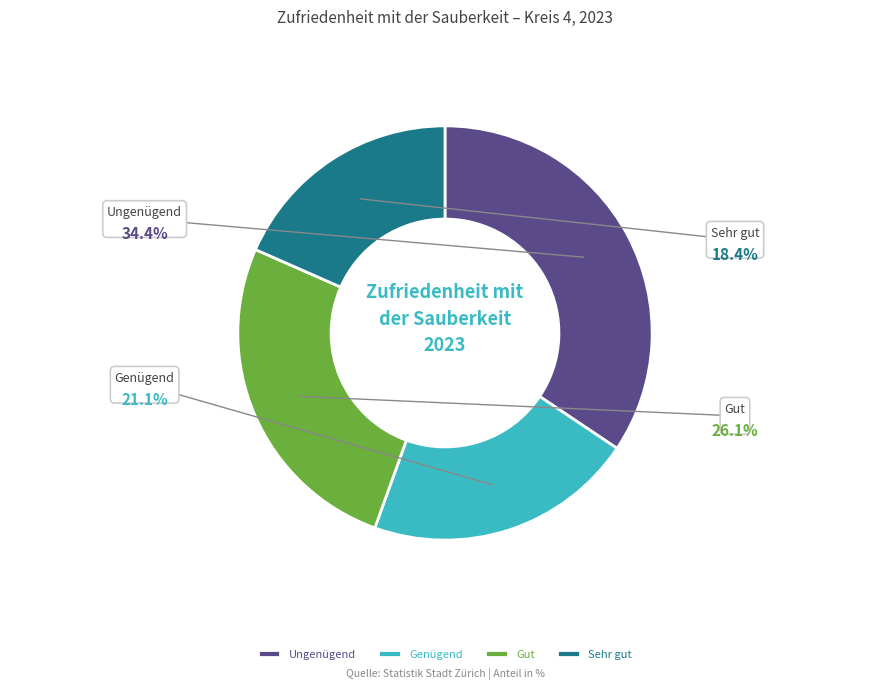

Rank the categories by value from highest to lowest.

Ungenügend (Note 1 bis 3), Gut (Note 5), Genügend (Note 4), Sehr gut (Note 6)